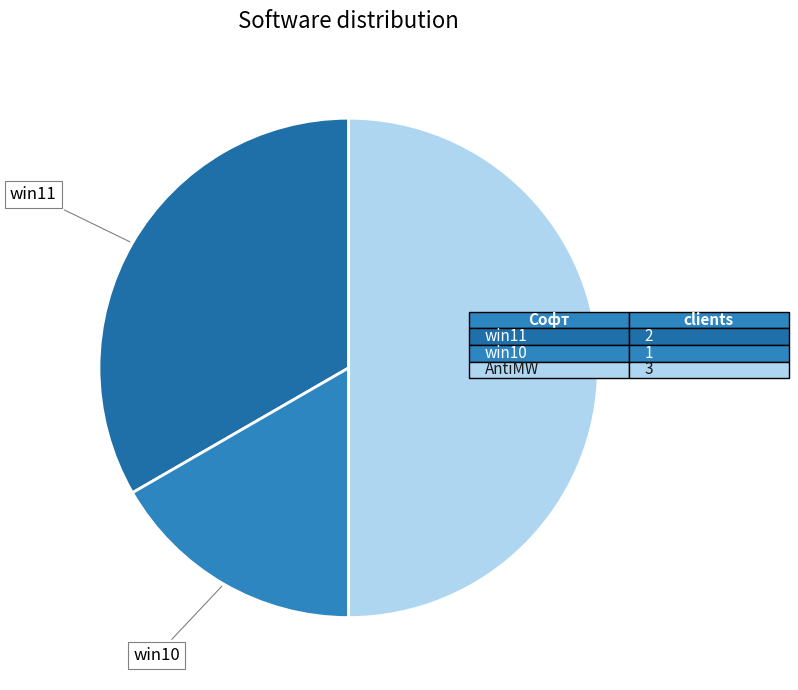

Approximately how many times larger is the value at AntiMW compared to win10?

3.0